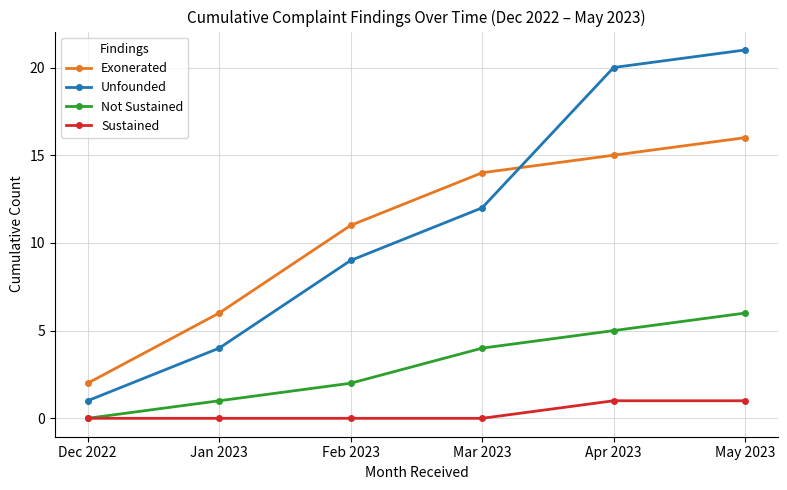

What value does the Not Sustained series have at Apr 2023?

5